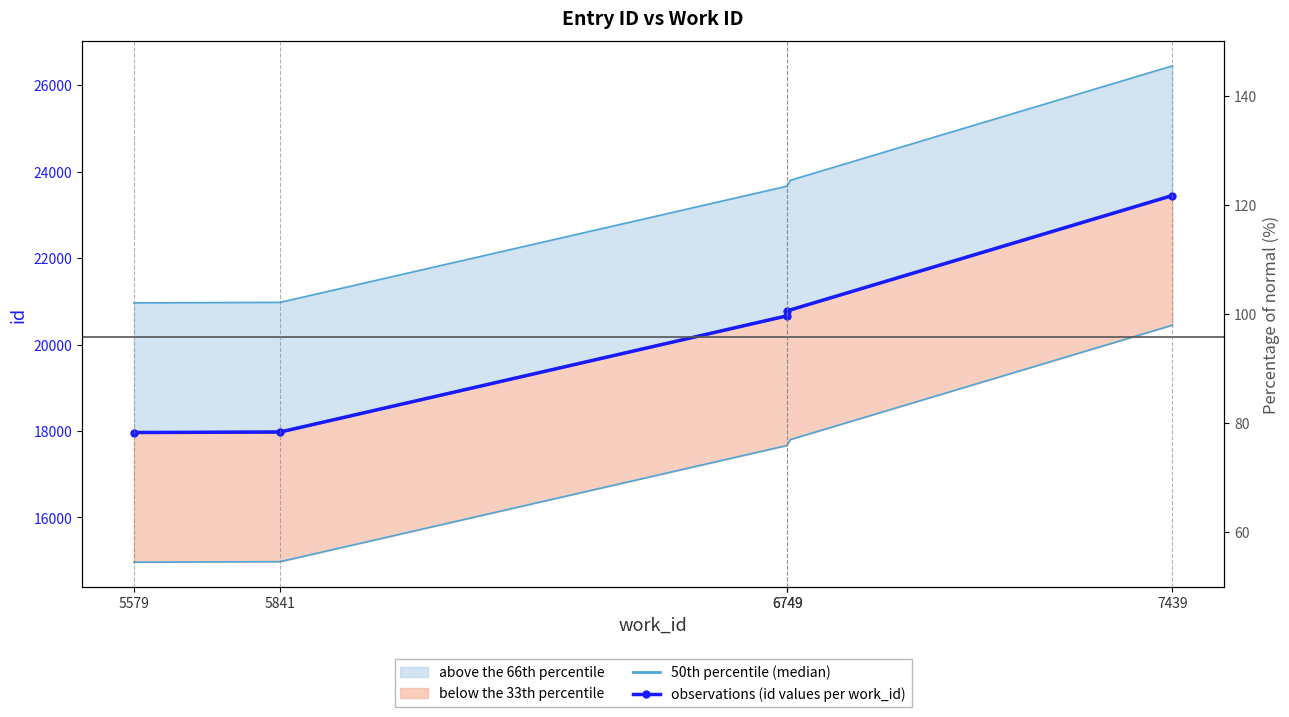

How many data points are less than 20666?

2